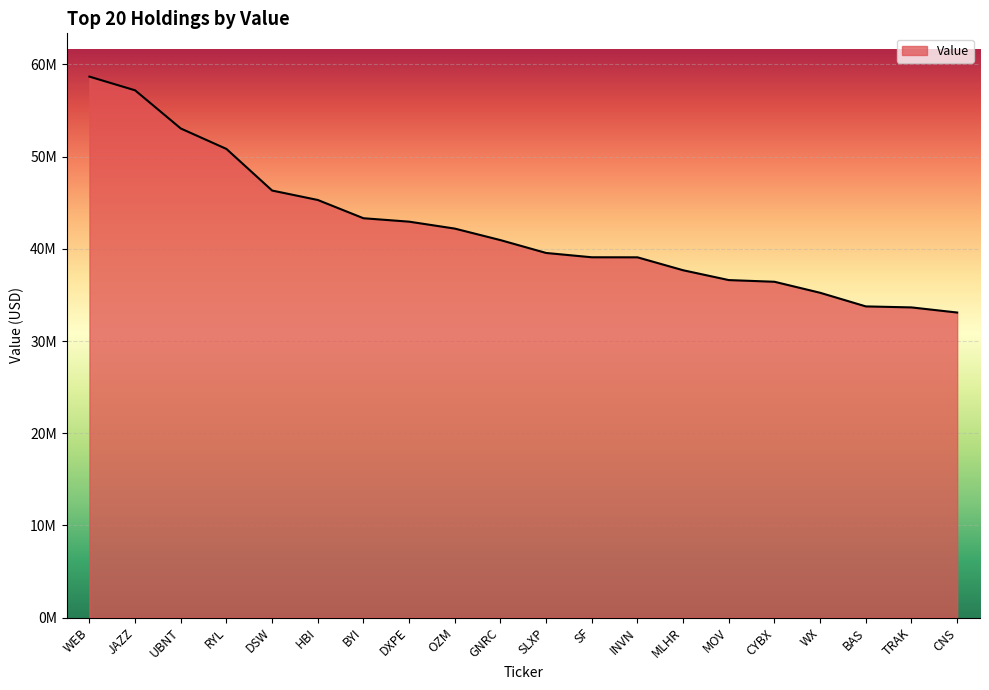

What is the minimum value shown in the chart?

33092000